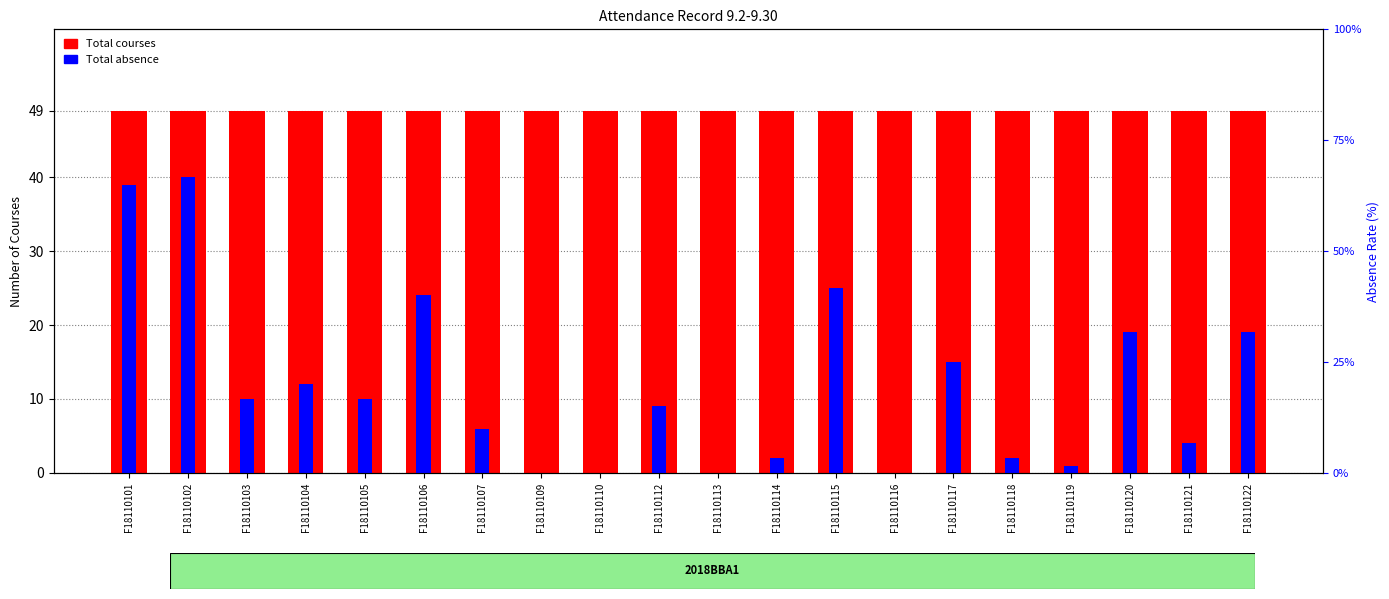

At which category is the sum across all series the highest?

F18110102